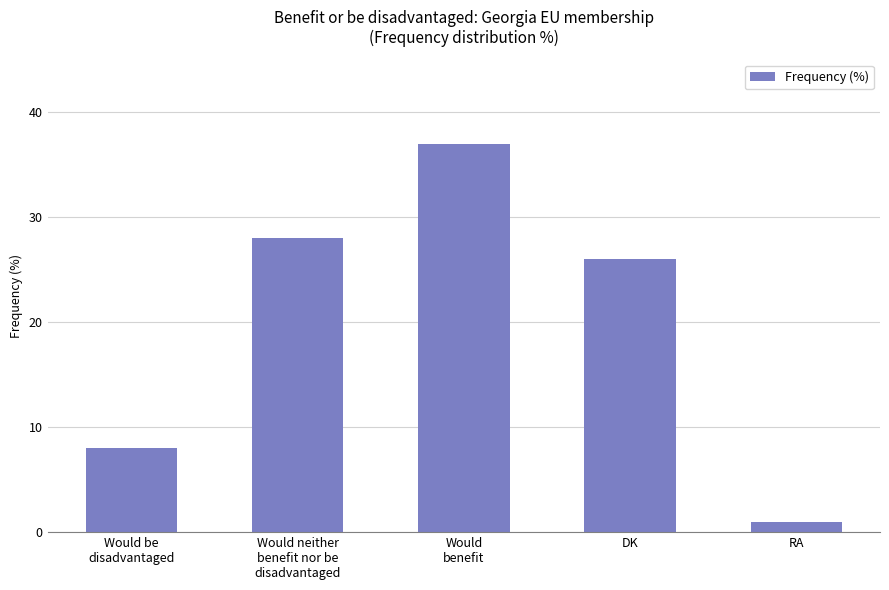

Rank the categories by value from highest to lowest.

Would
benefit, Would neither
benefit nor be
disadvantaged, DK, Would be
disadvantaged, RA